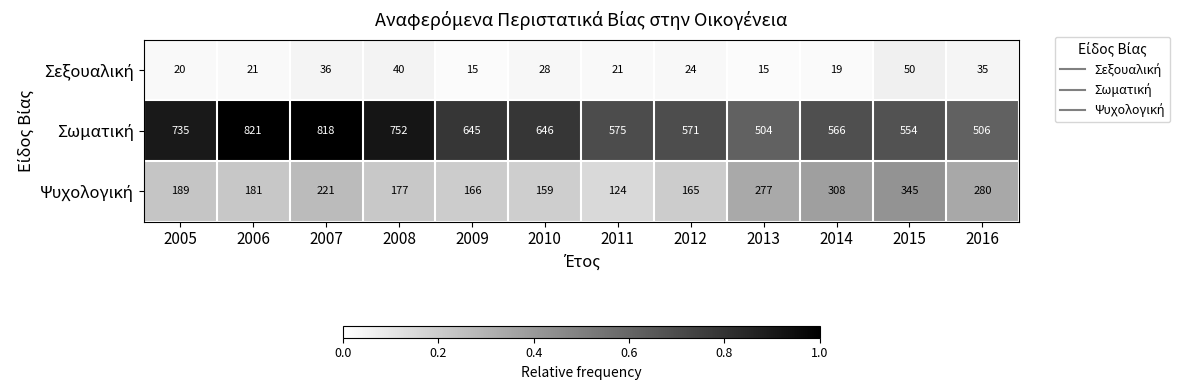

At which category is the sum across all series the highest?

2007